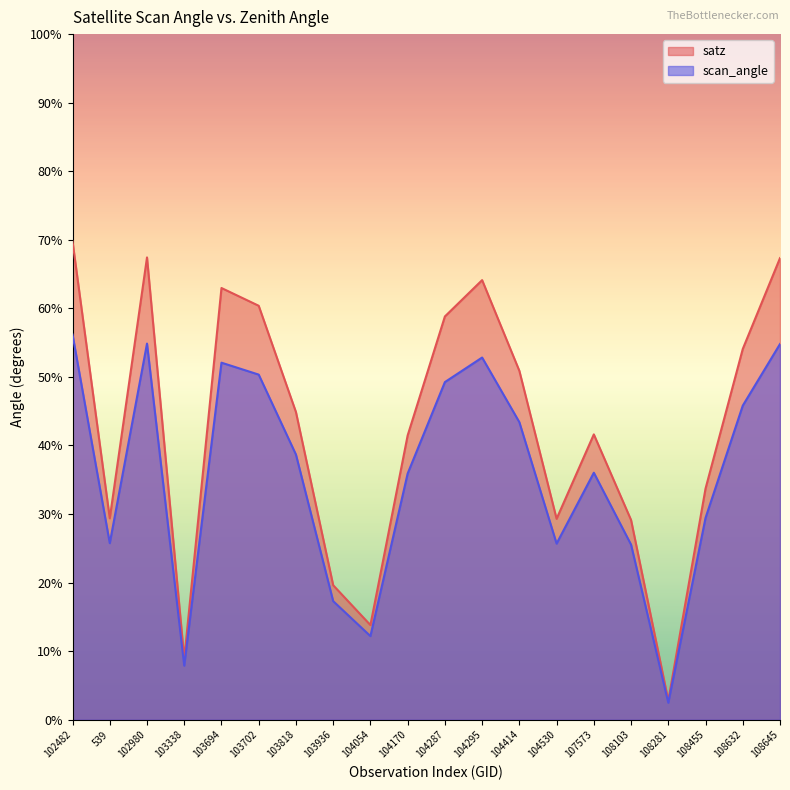

Where is the first local maximum for satz?

102980